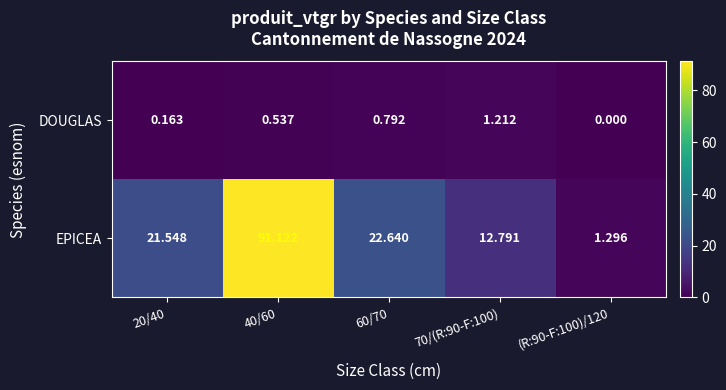

Is the value of EPICEA at 20/40 greater than the value of DOUGLAS at 40/60?

Yes